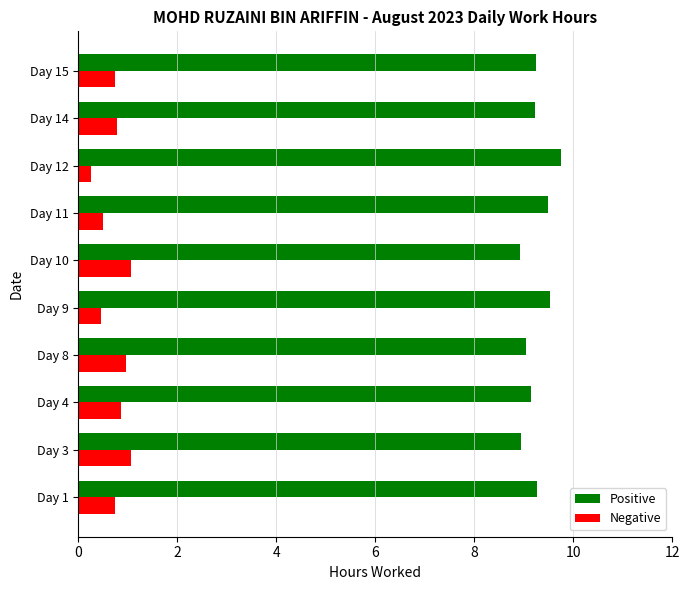

How many data points does each series have?

10